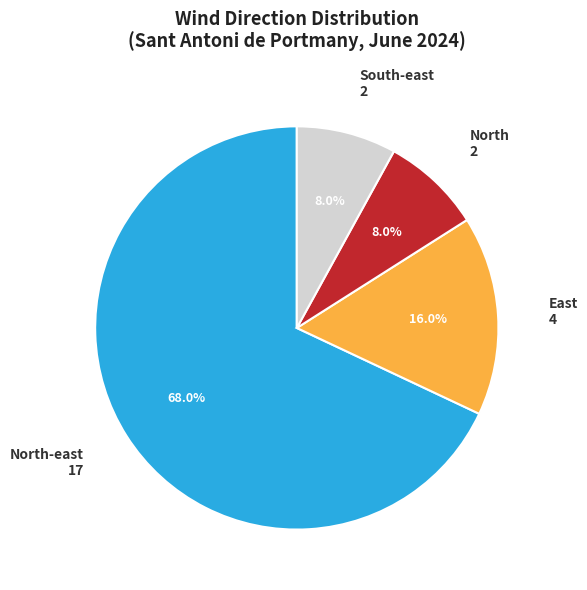

The North-east slice represents 19% of the pie. True or false?

False